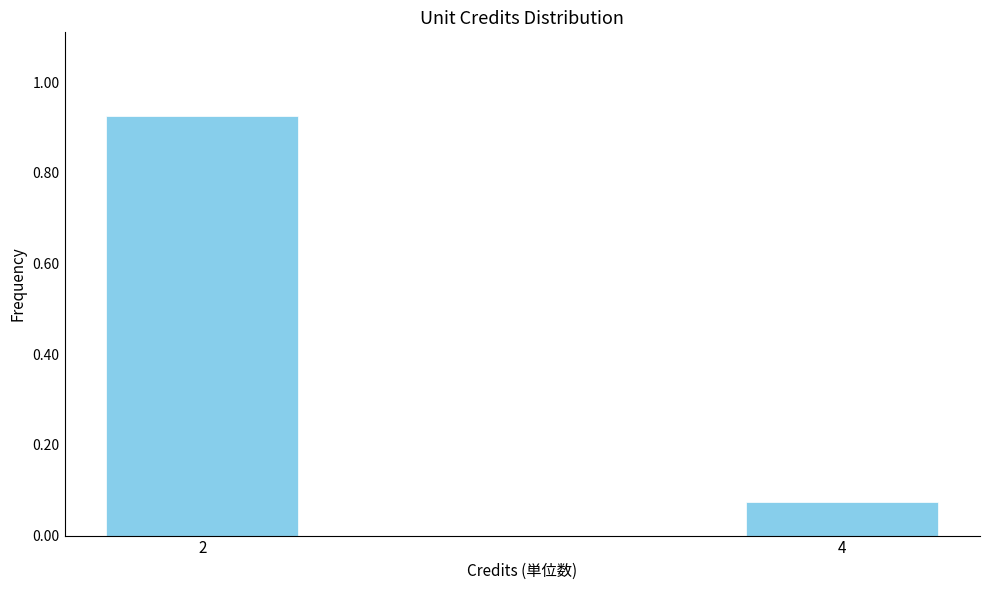

At which category does the chart reach its minimum across all series?

4